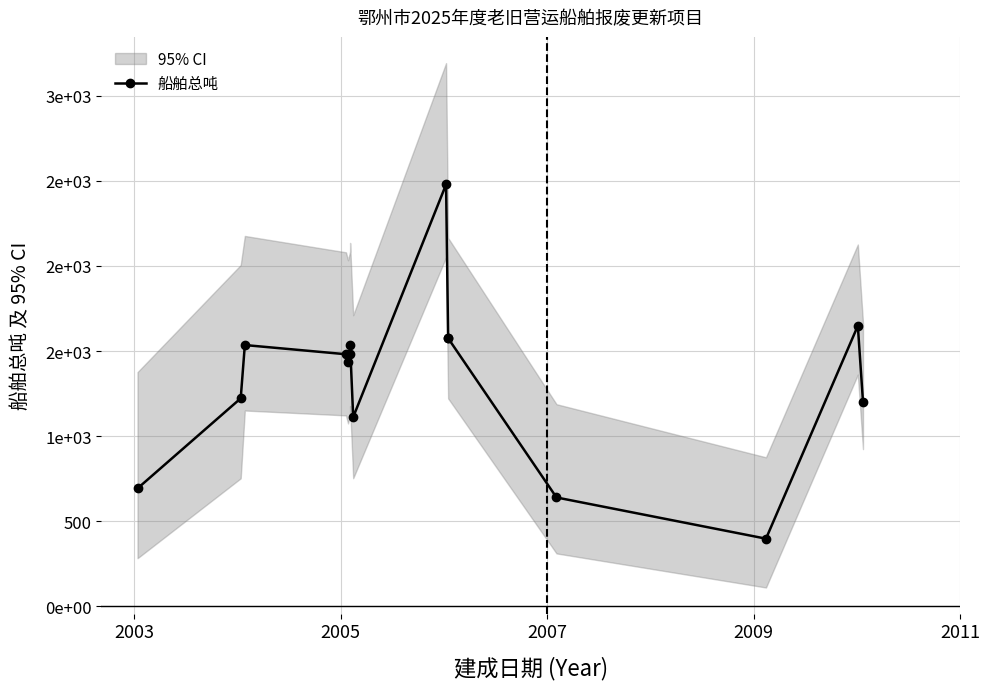

What is the value of the 14th point from the left?

1648